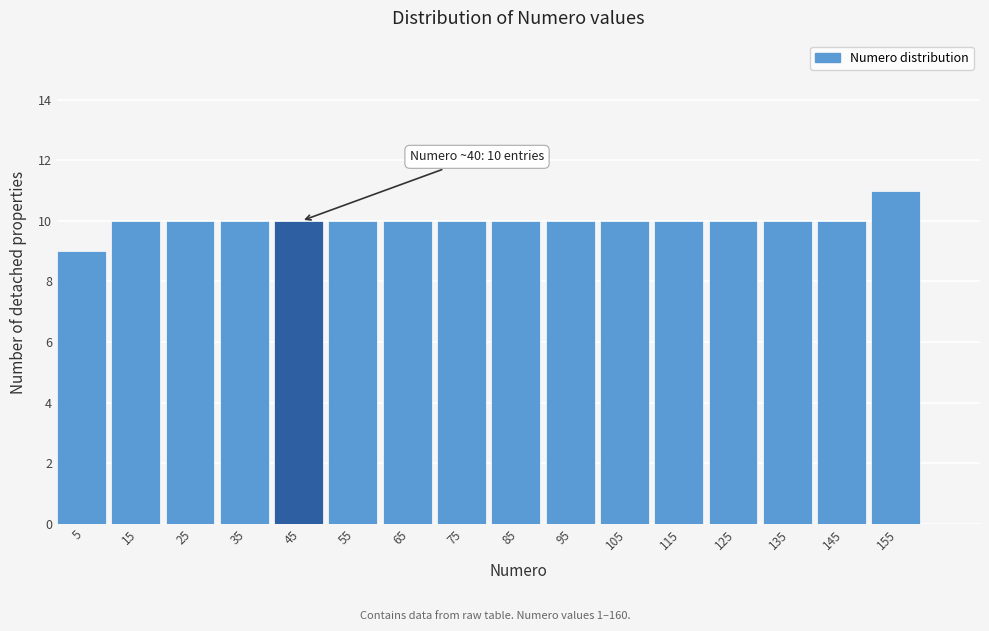

Over which range of the x-axis is the bar tallest?

150 to 160